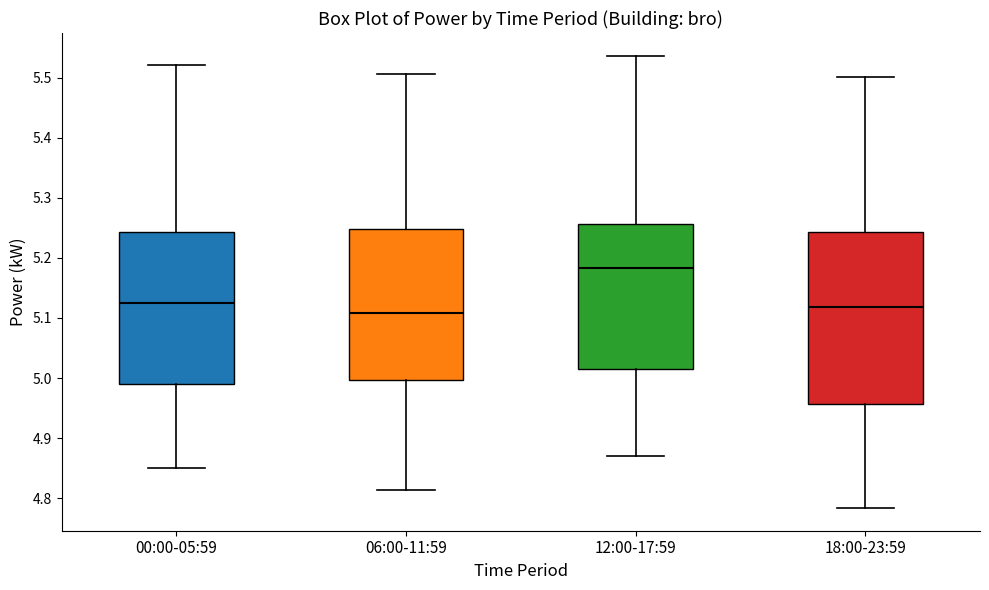

Where does the lower whisker of the box for 12:00-17:59 end on the y-axis? The values are not printed on the chart, so give them approximately, as read against the axis.

4.87